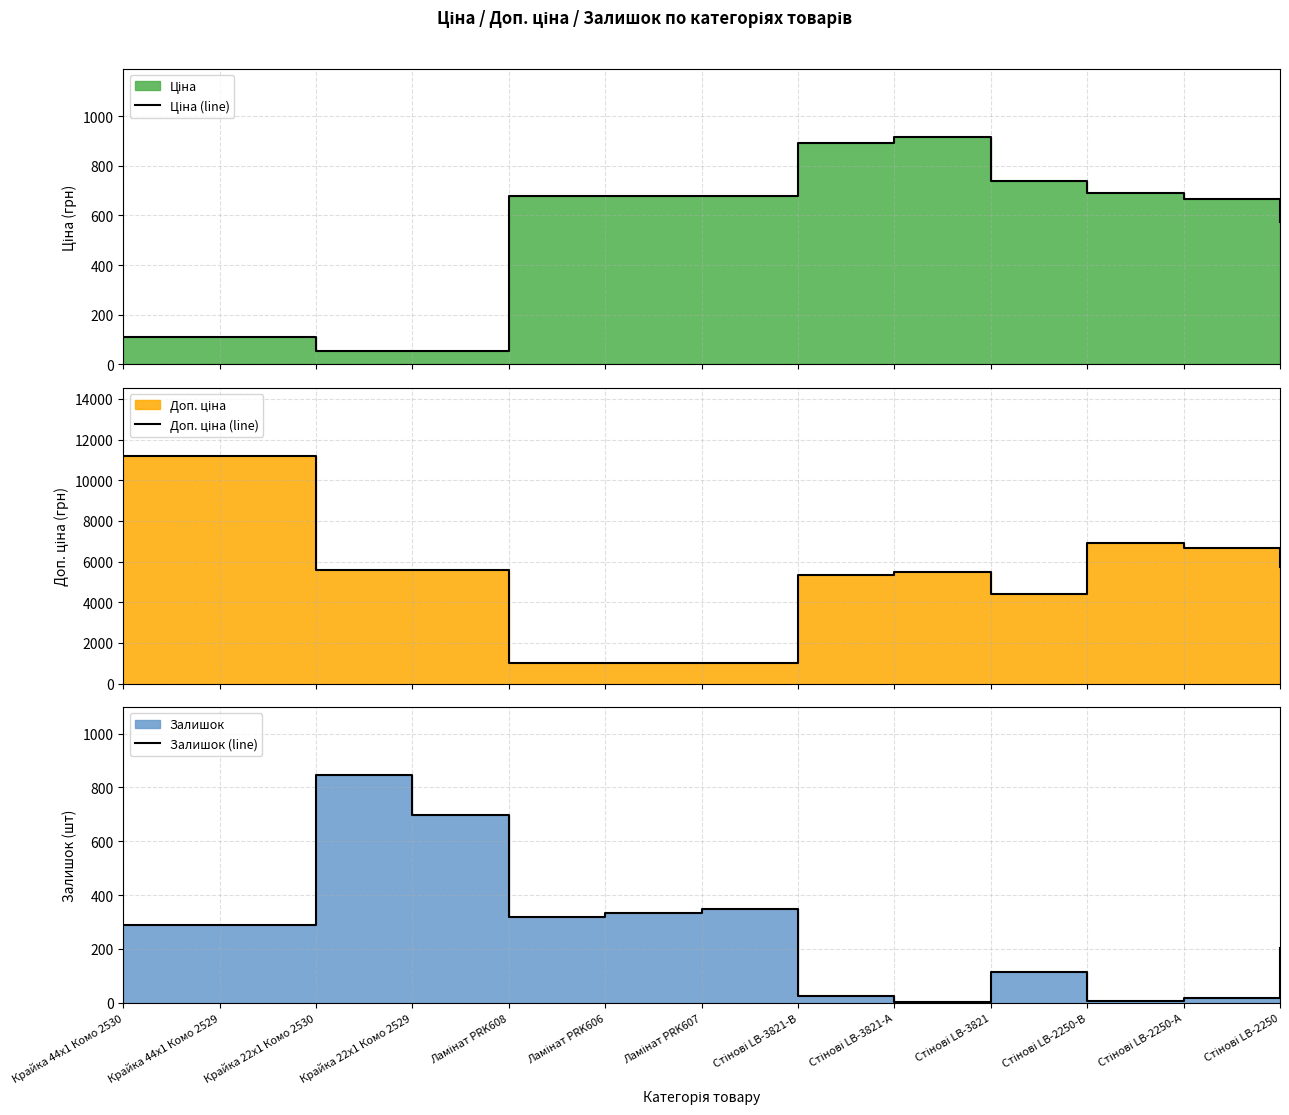

Between which two adjacent categories do Ціна (line) and Залишок (line) first intersect?

Крайка 22x1 Комо 2529 and Ламінат PRK608